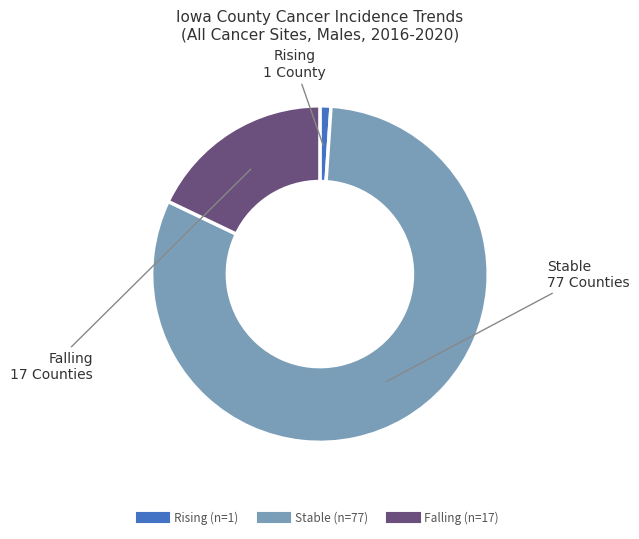

How many slices are in this pie chart?

3